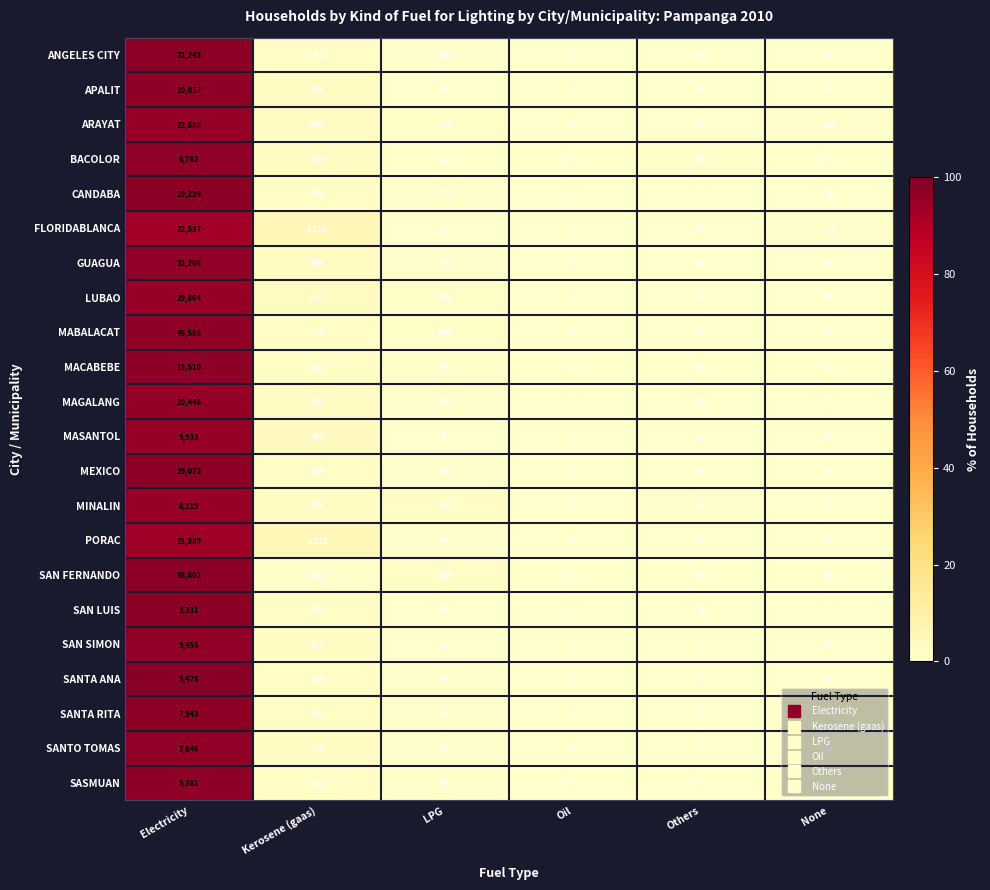

What is the difference between the MAGALANG values at Electricity and LPG?

20201